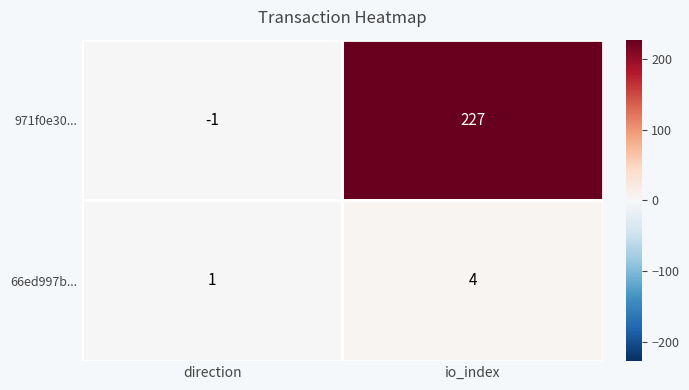

At which category is the sum across all series the highest?

io_index